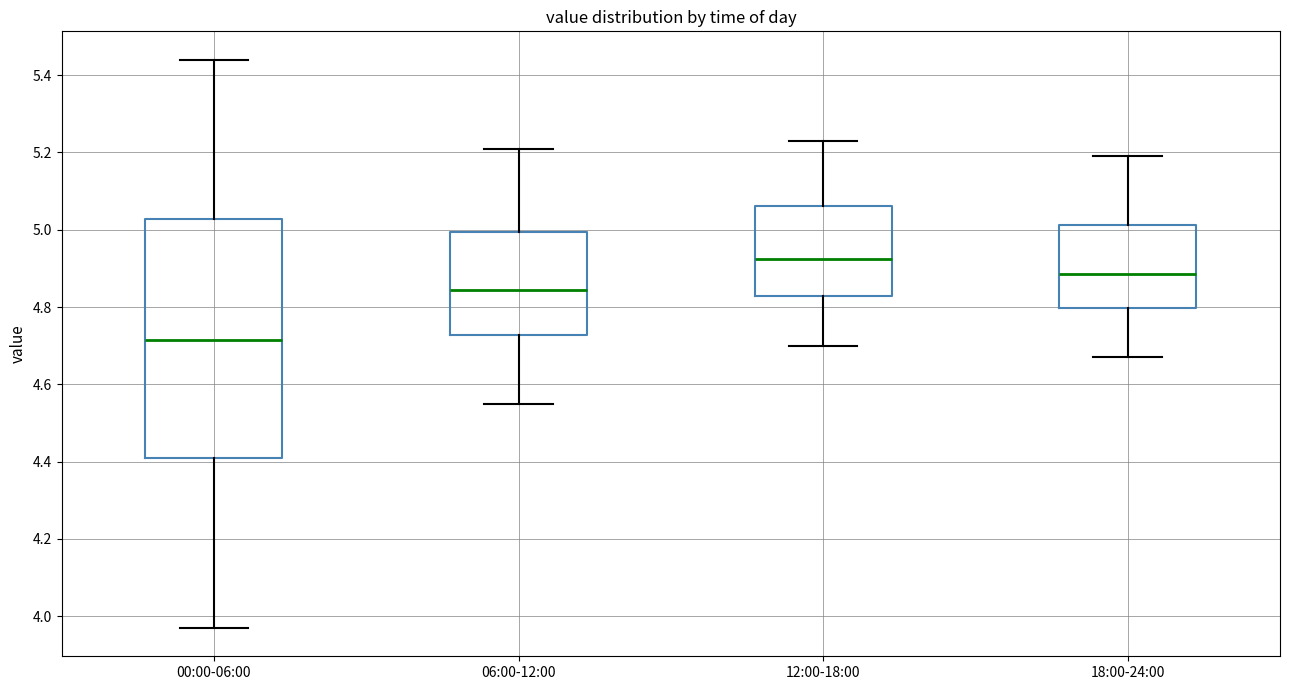

Which box is the tallest, from its lower edge to its upper edge?

00:00-06:00